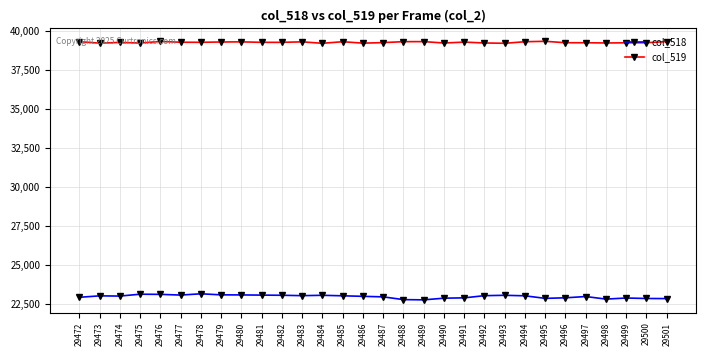

What is the greatest value displayed?

39310